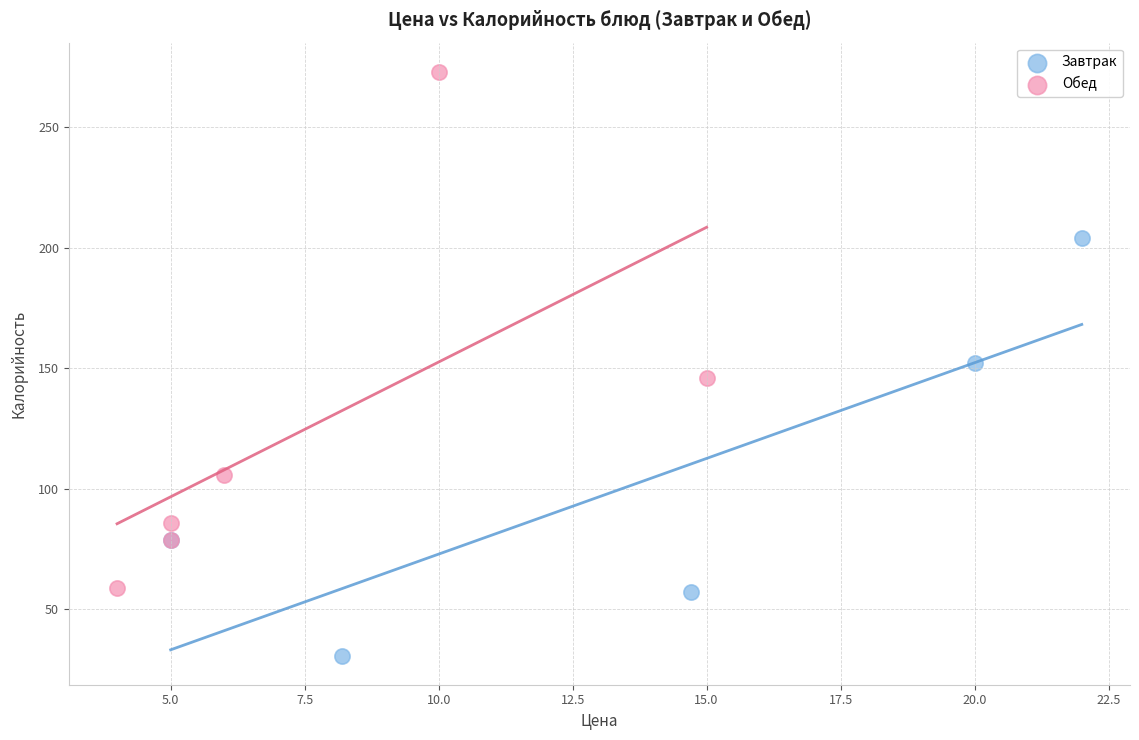

Which series contains the lowest Y value?

Завтрак